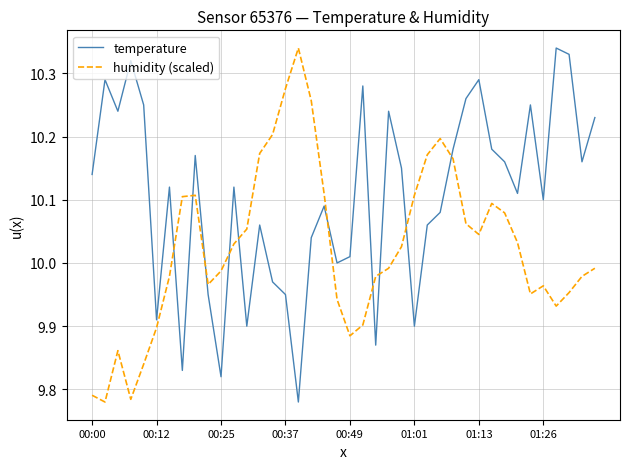

True or false: temperature and humidity (scaled) cross at least once.

True